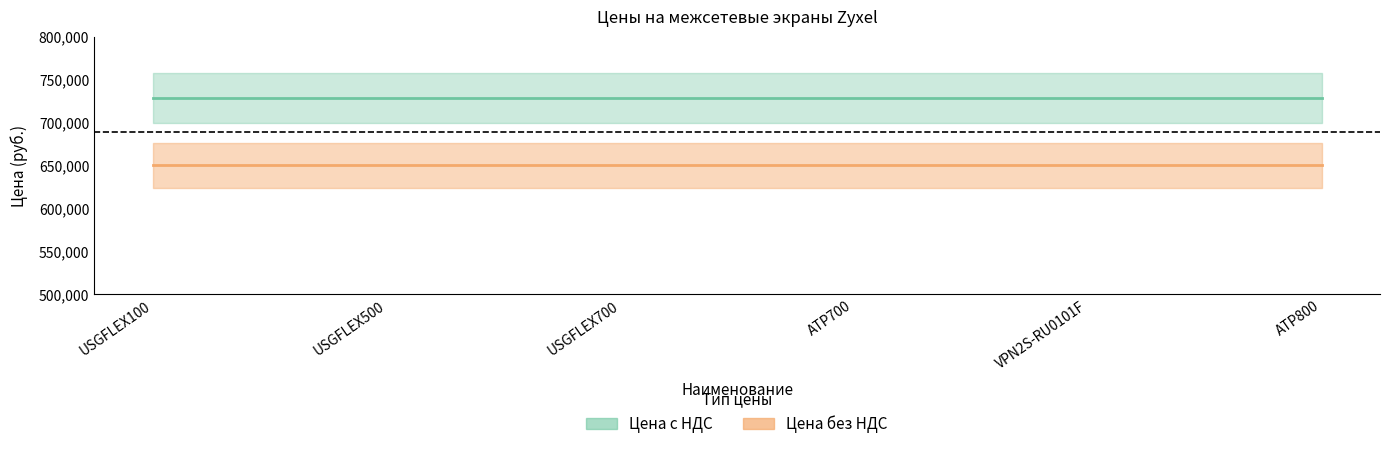

Does the chart have visible grid lines?

No